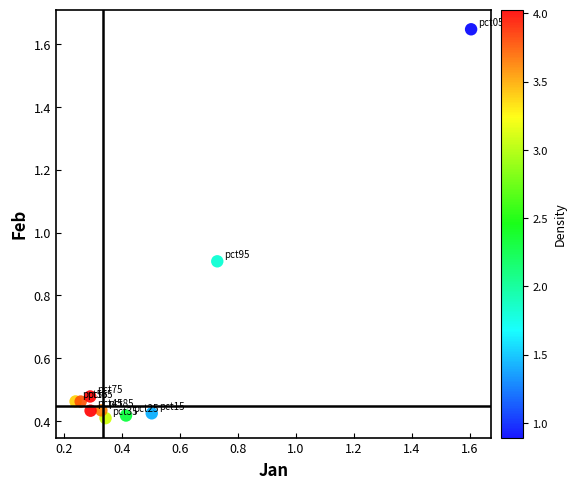

What Y value in the scatter plot is closest to 1?

0.9